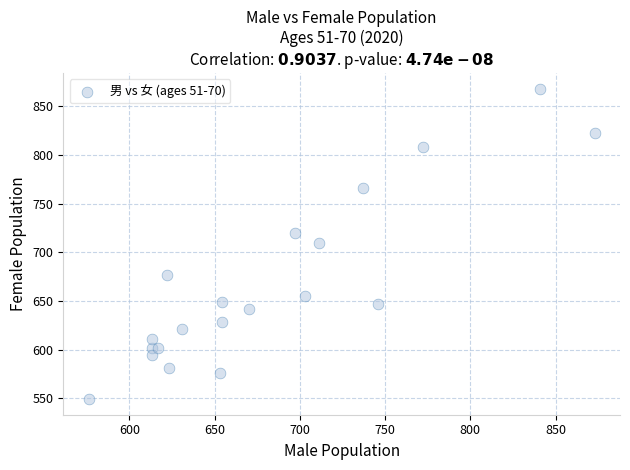

What is the range of Y values (max minus min)?

319